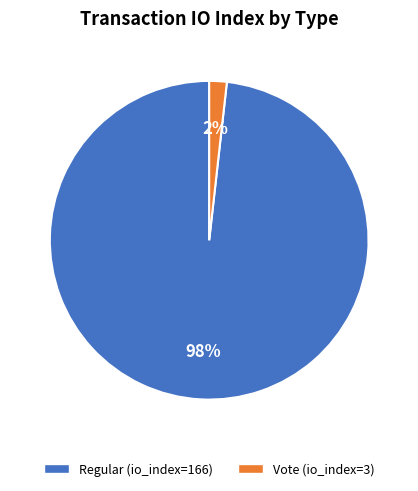

To the nearest percent, what is the difference between the largest and smallest slice percentages?

96%